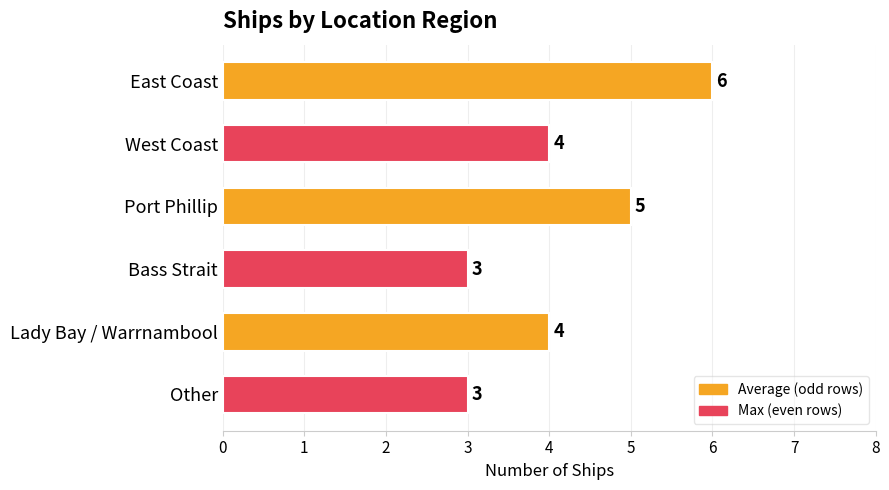

What is the sum of all values?

25